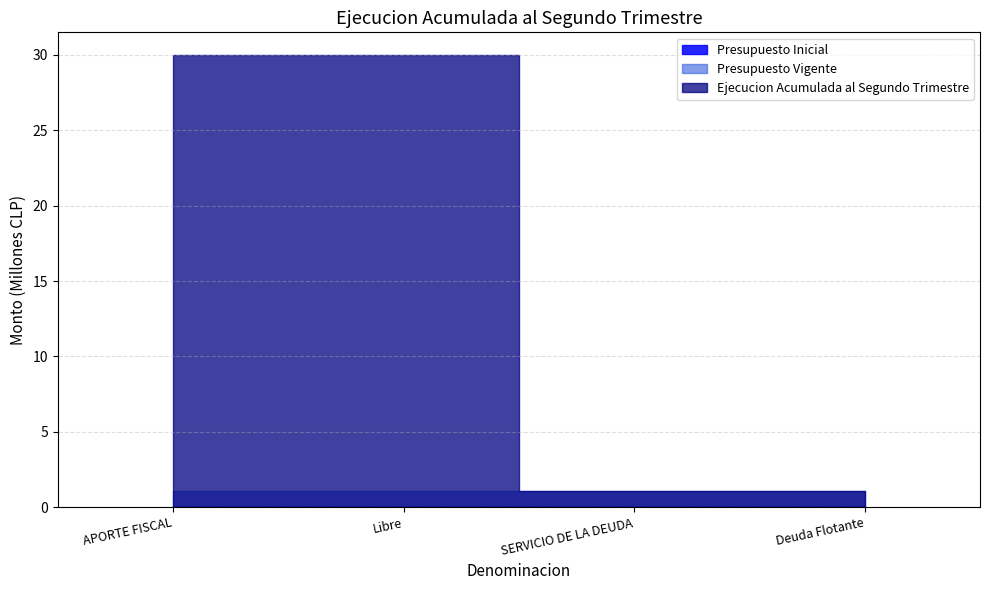

How many lines are shown in the chart?

3